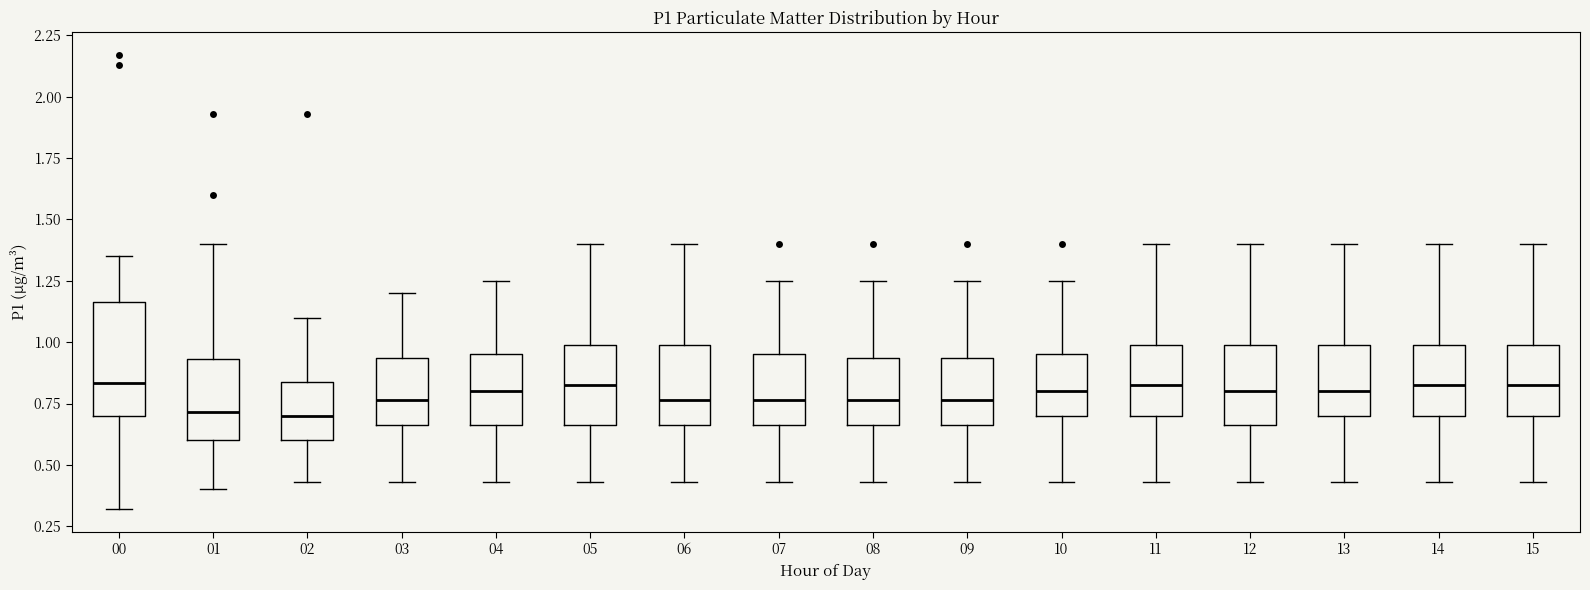

Where does the lower whisker of the box at x = 08 end on the y-axis? The values are not printed on the chart, so give them approximately, as read against the axis.

0.45